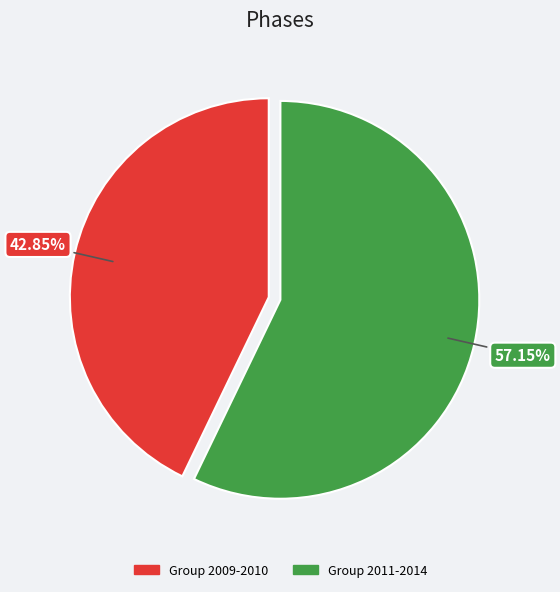

Does any single category account for the majority?

Yes